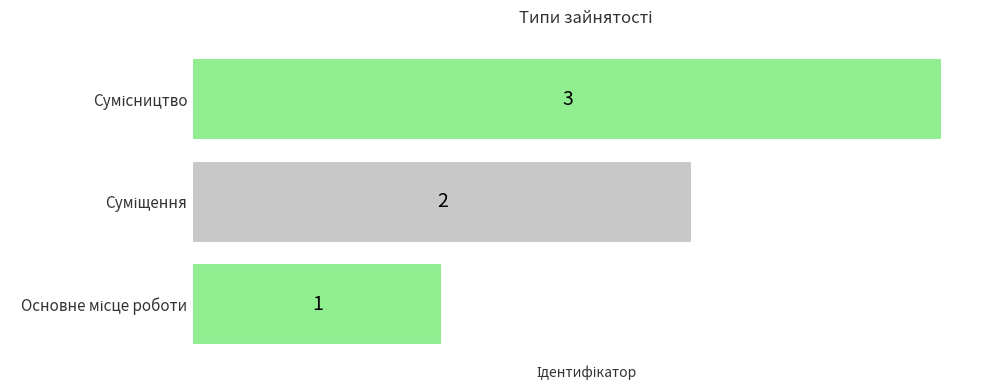

Count the values in the range 1 to 3.

3